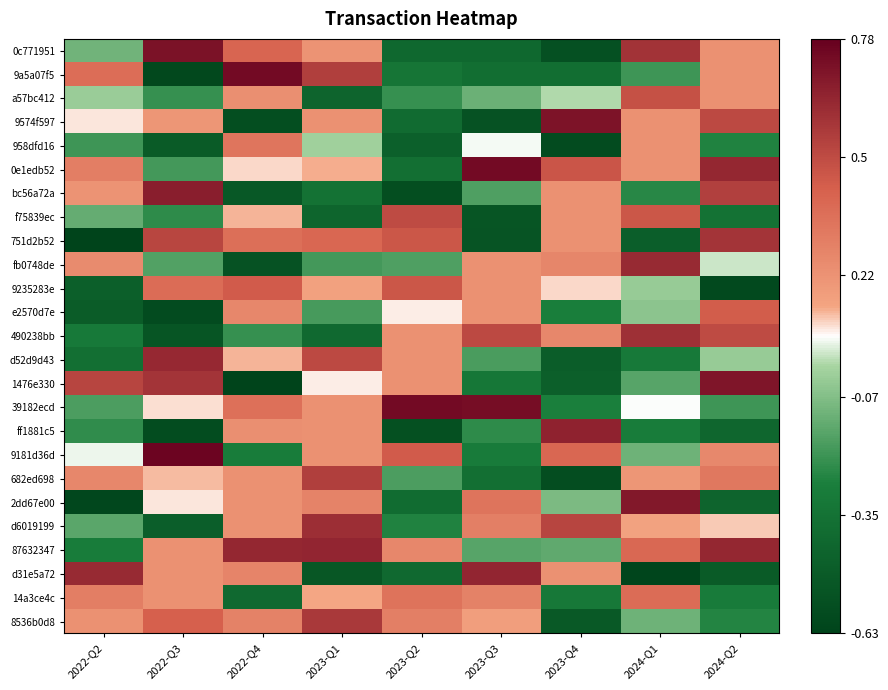

Which category has the lowest value across all series?

2022-Q2